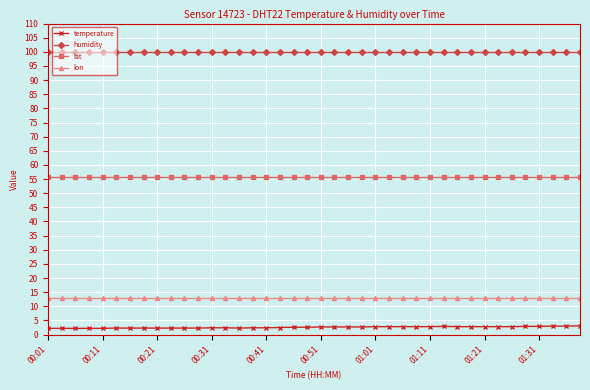

Which series has the largest range (max minus min)?

temperature